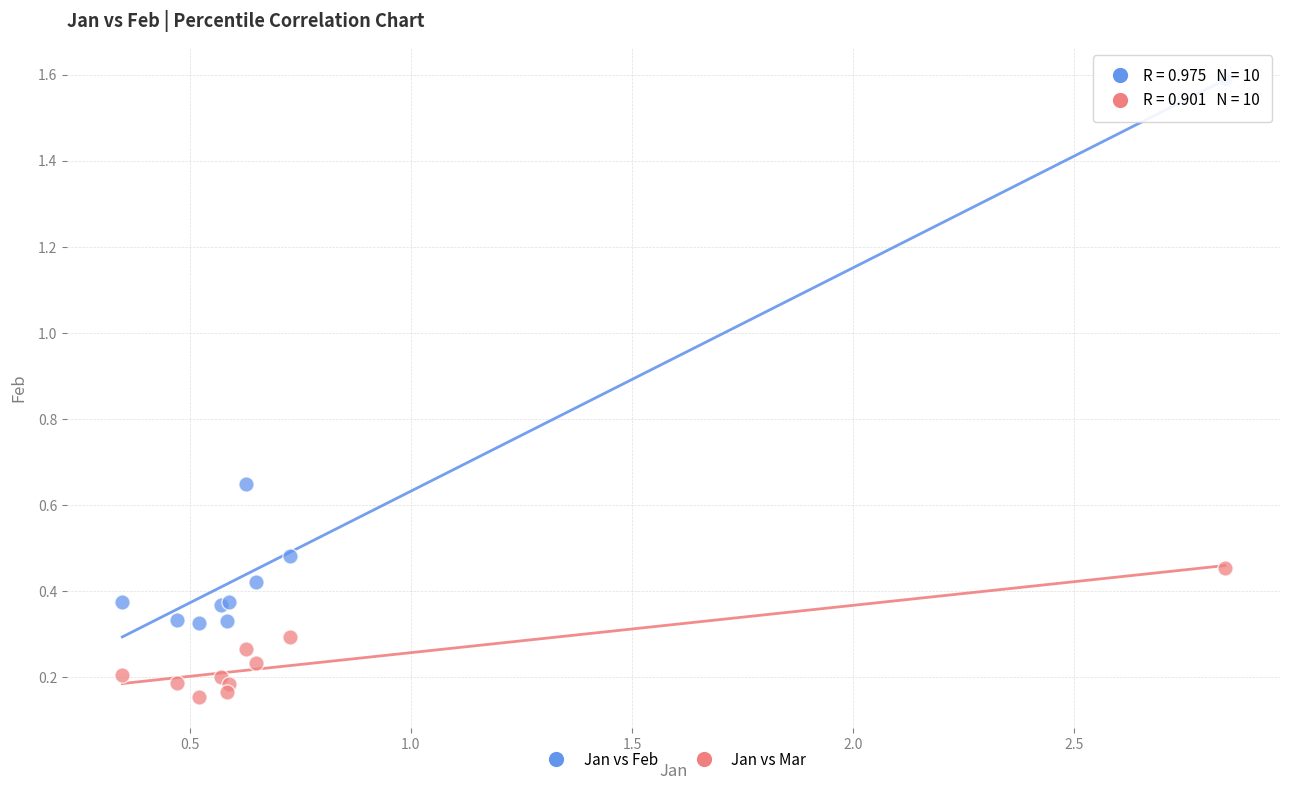

Which series has the largest Y range (max minus min)?

Jan vs Feb